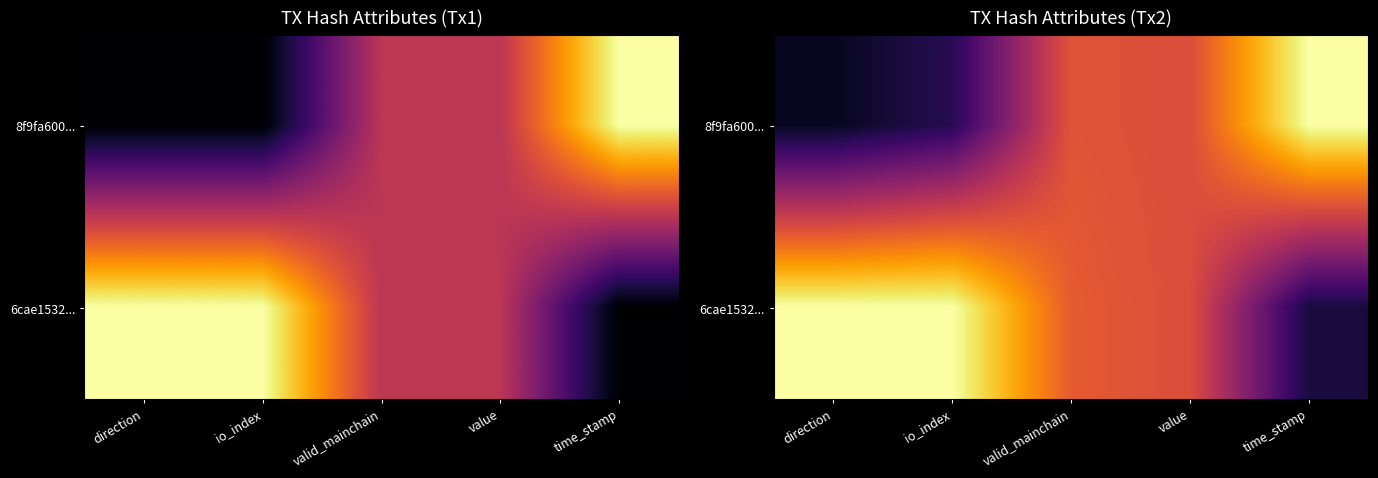

At how many categories does at least one series exceed 0?

5